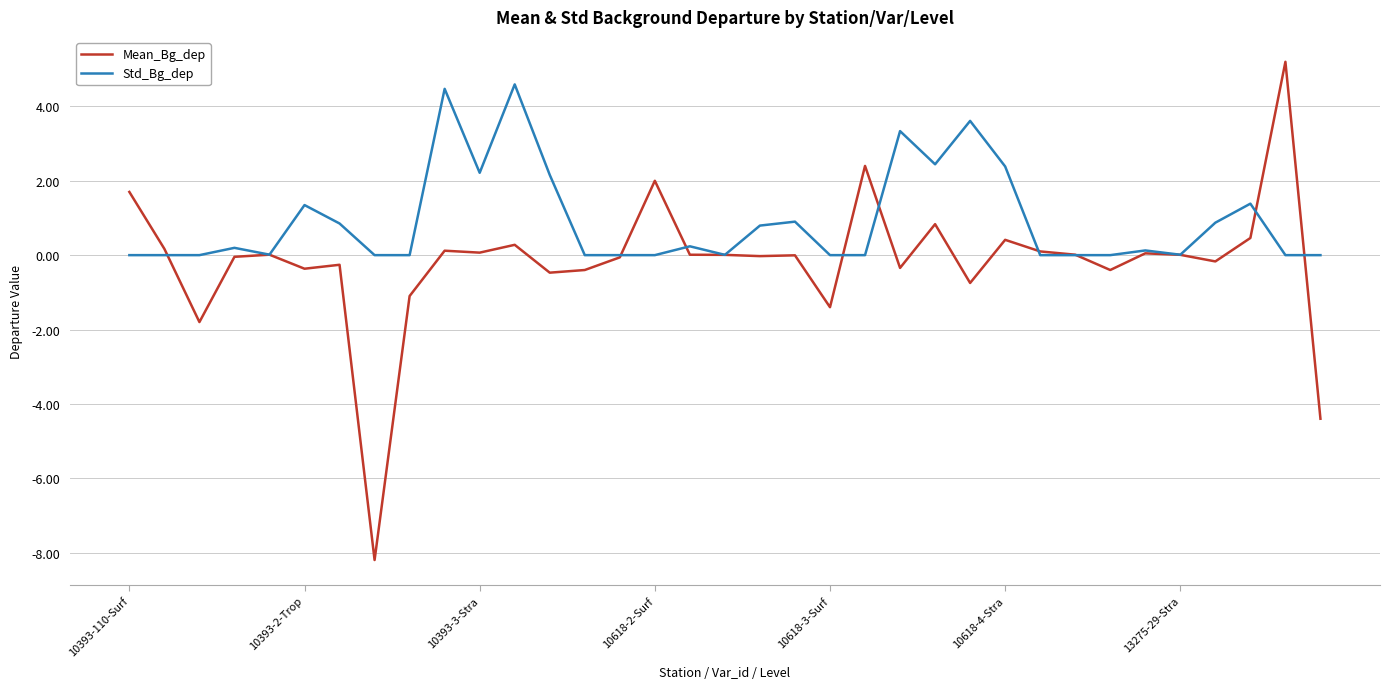

Is this an area chart (filled region under the line)?

No